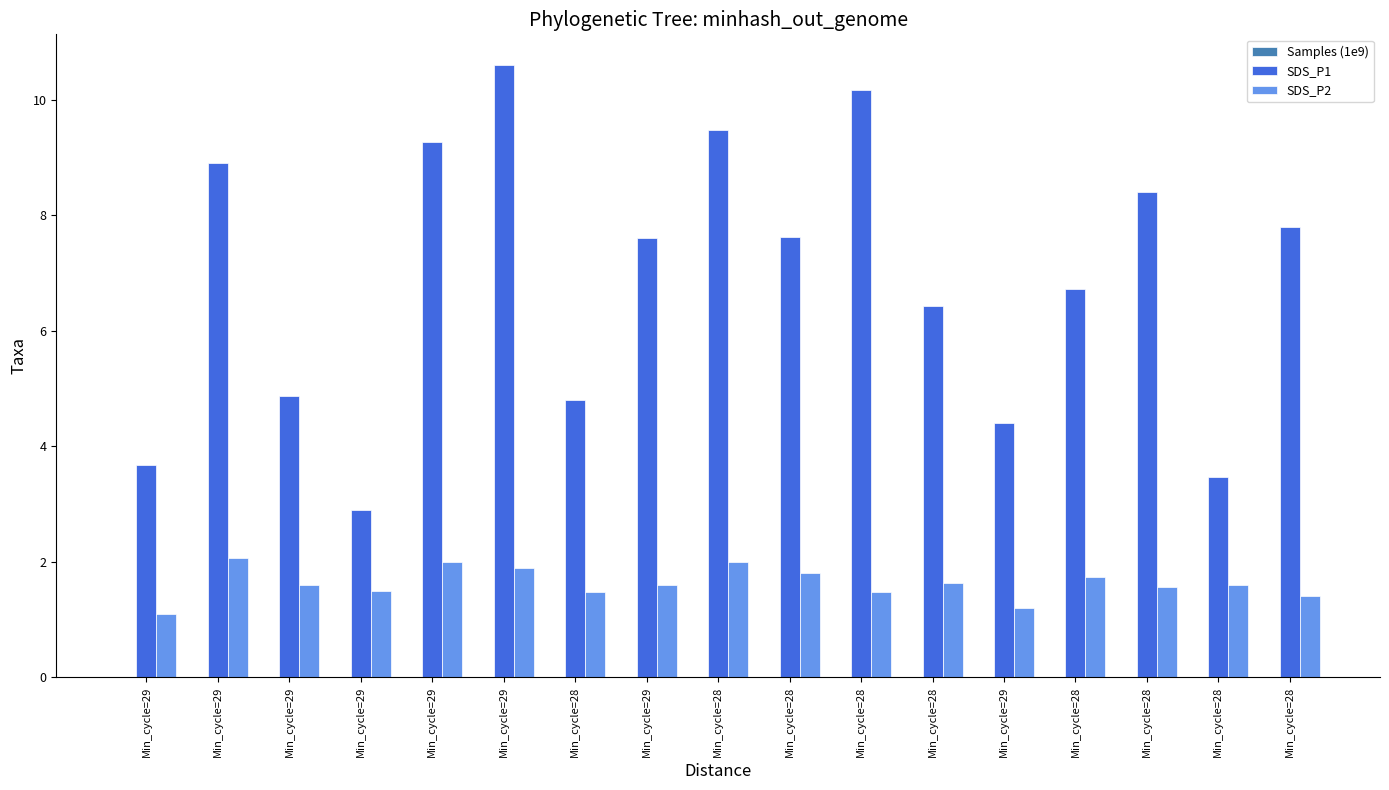

At which category does the chart reach its minimum across all series?

Min_cycle=29